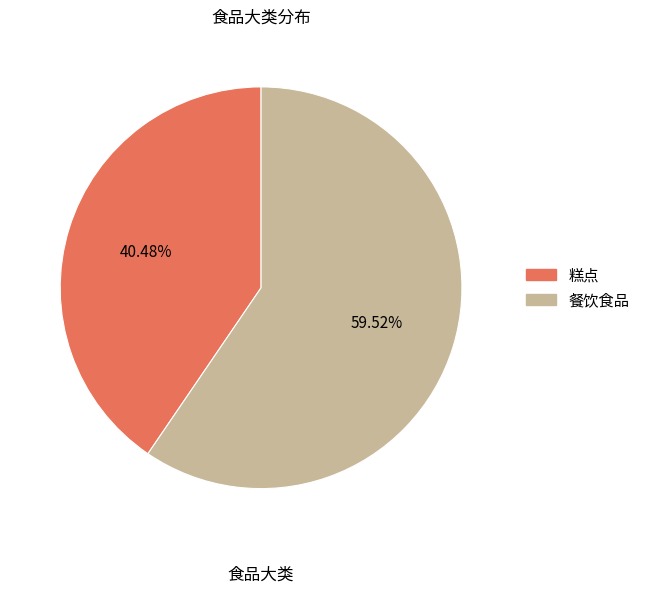

Count the number of slices in the pie.

2